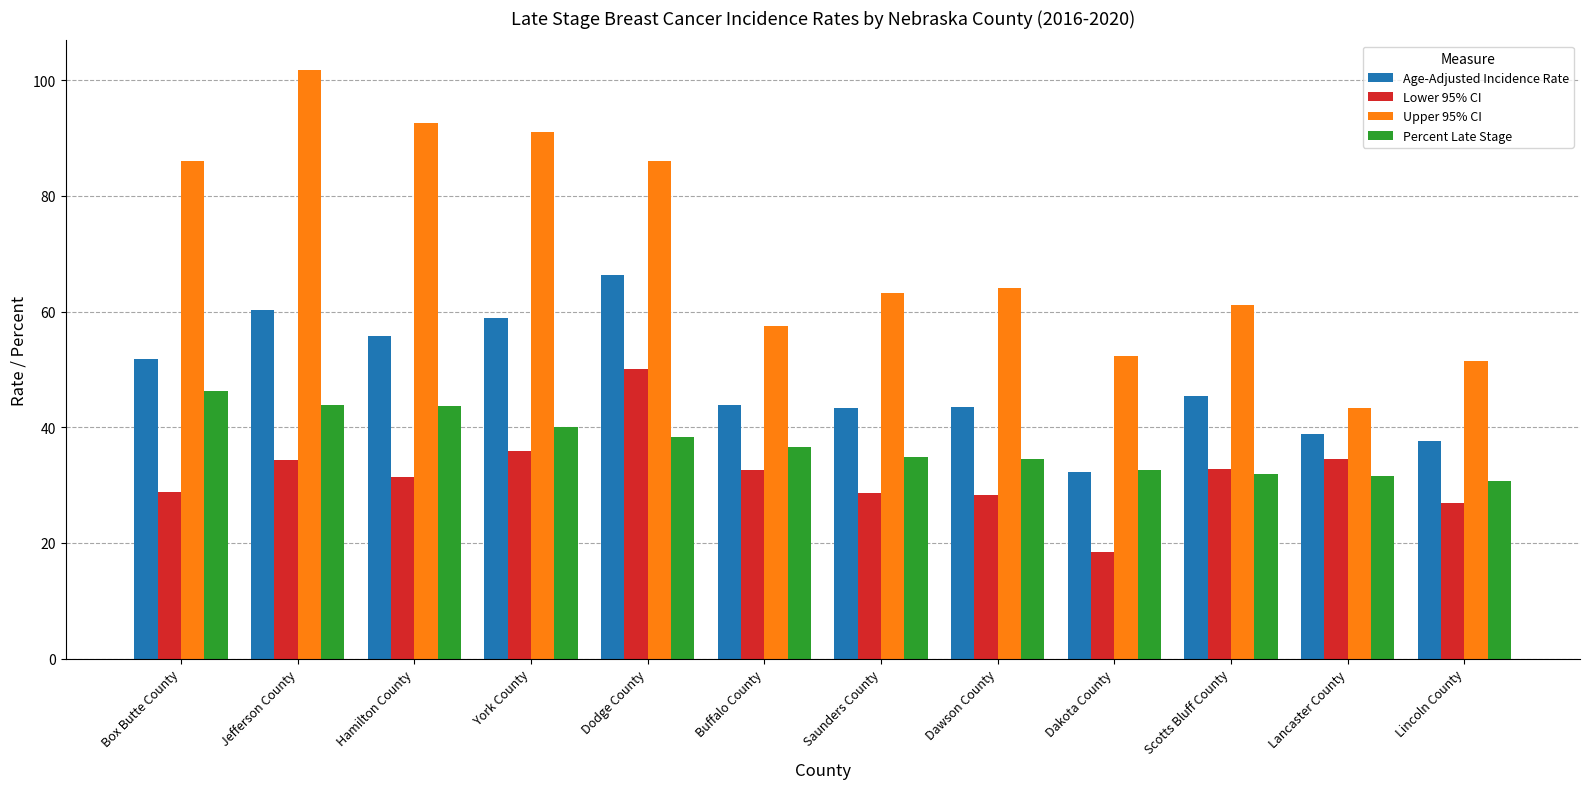

What is the minimum value shown in the chart?

18.5